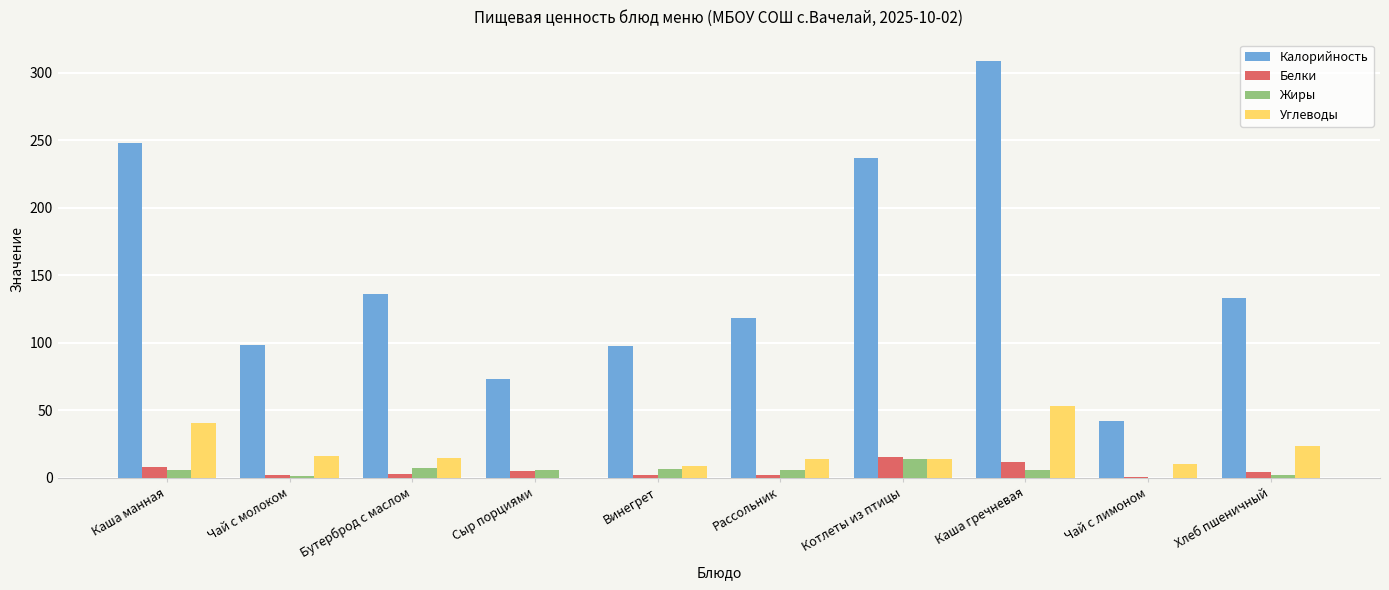

What is the highest value of the Белки series?

15.2